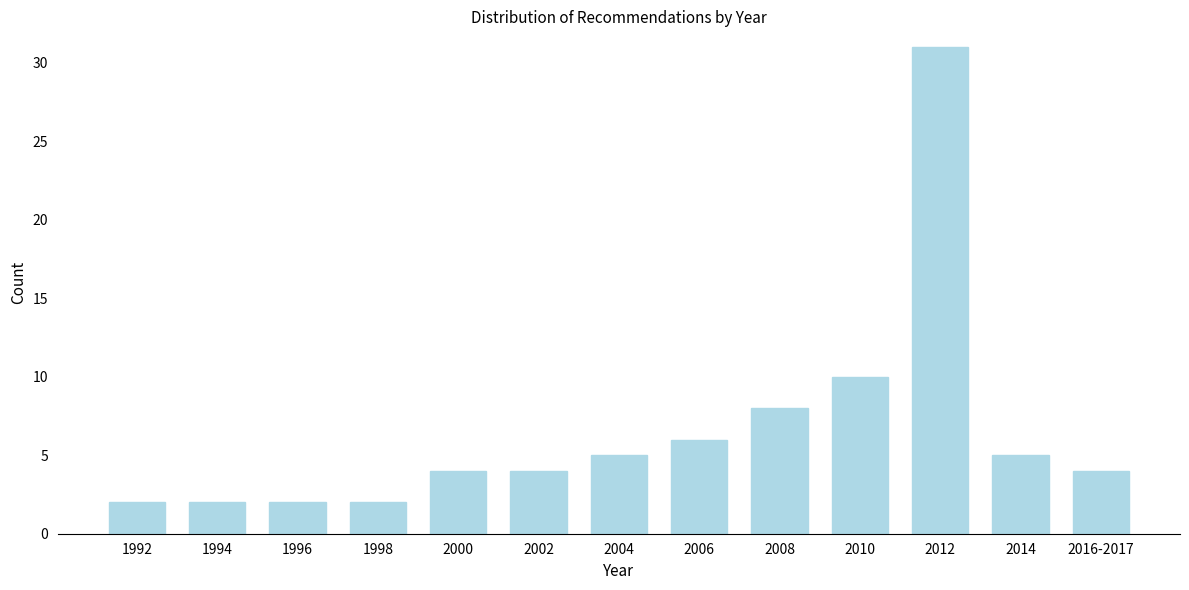

Reading left to right, list all the values displayed in this chart.

1992=2	1994=2	1996=2	1998=2	2000=4	2002=4	2004=5	2006=6	2008=8	2010=10	2012=31	2014=5	2016-2017=4